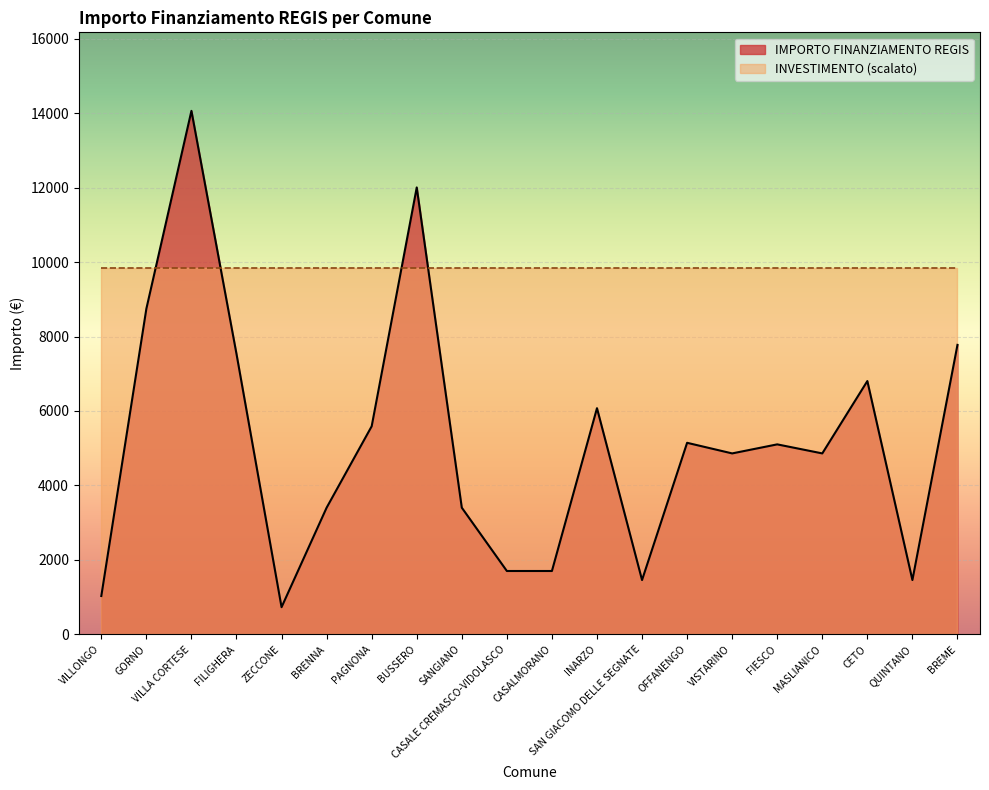

What is the label of the 13th point from the right?

BUSSERO